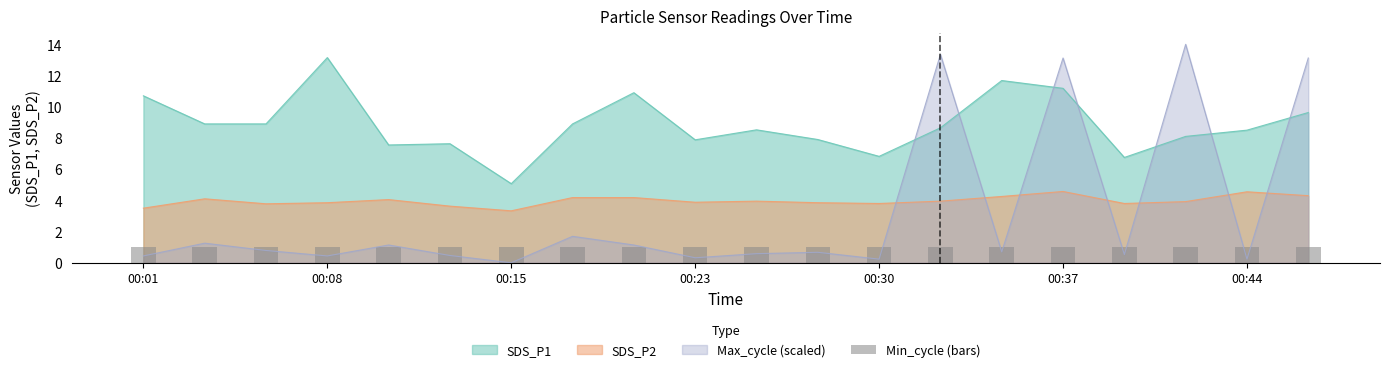

What is the value of the SDS_P1 bar at the 20th from the left?

9.6